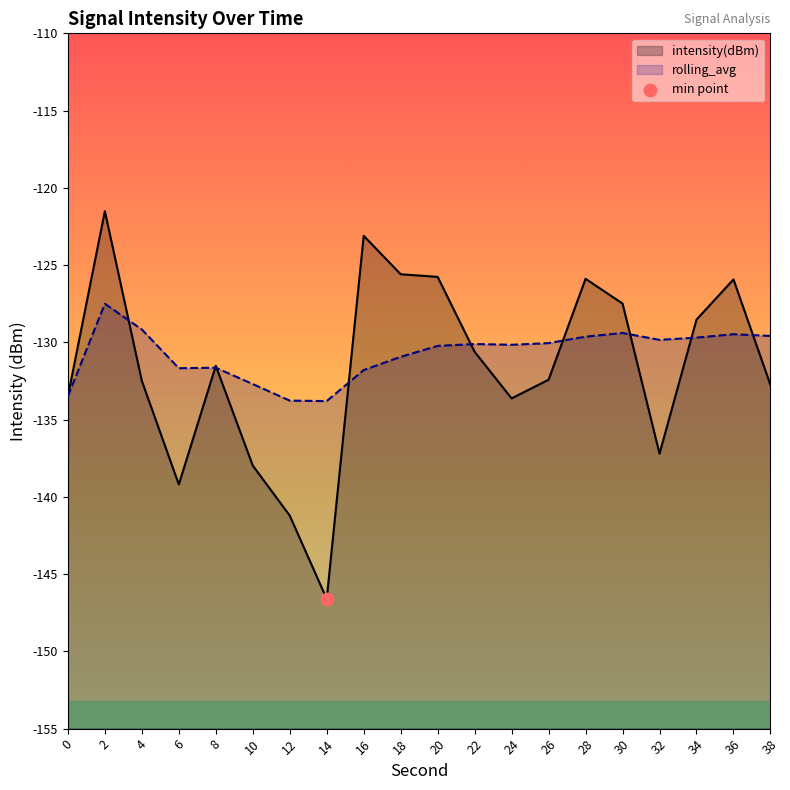

Which series contains the highest Y value?

intensity(dBm)